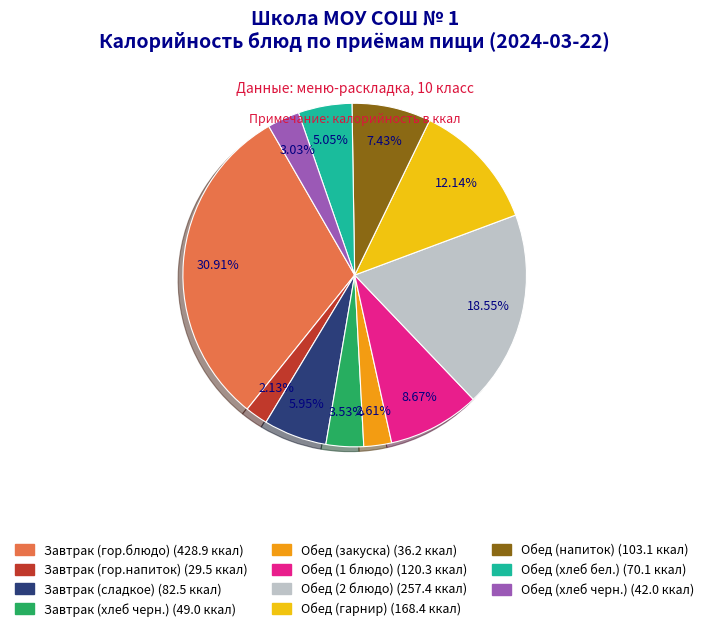

Which category has the biggest portion of the pie?

Завтрак (гор.блюдо)